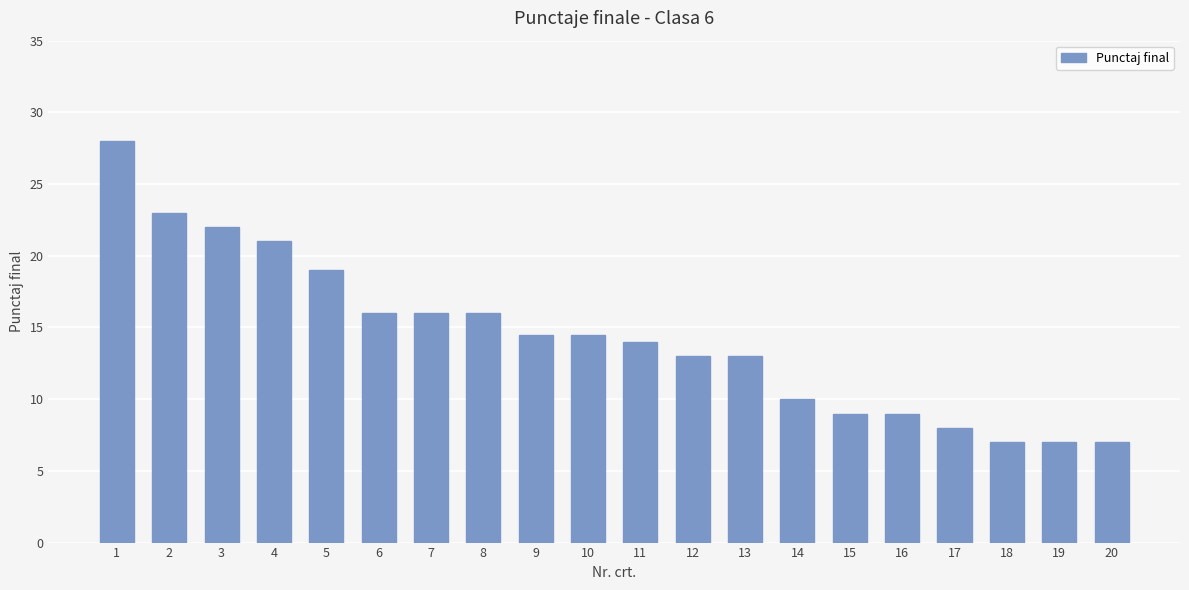

What is the approximate value at 12?

13.0